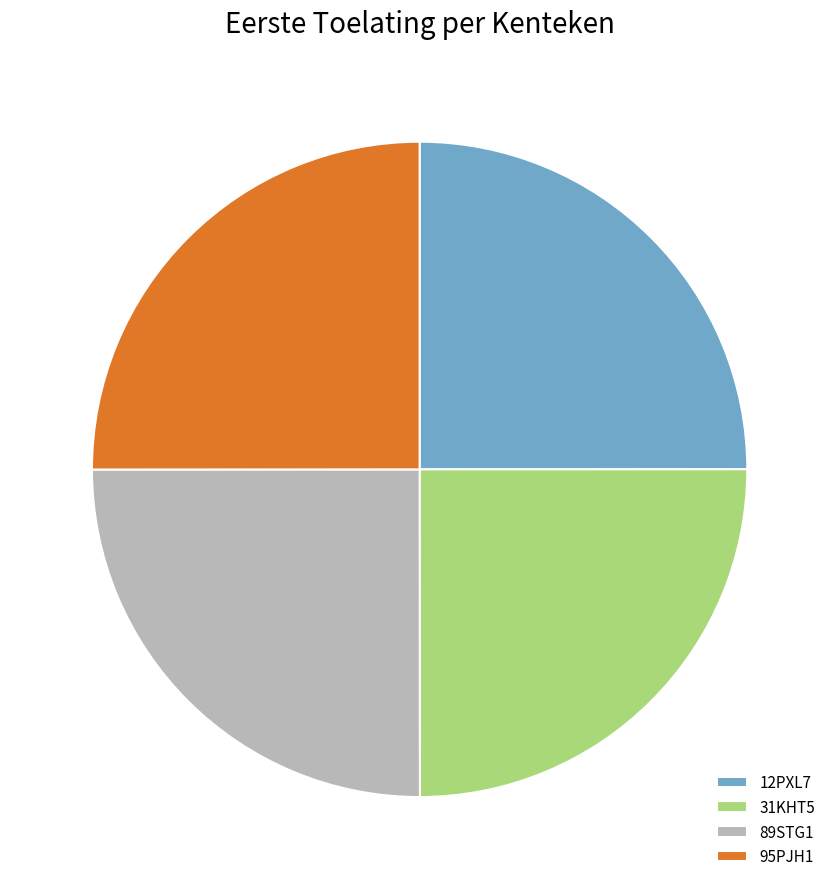

Is it true that 31KHT5 is 25% of the pie?

True